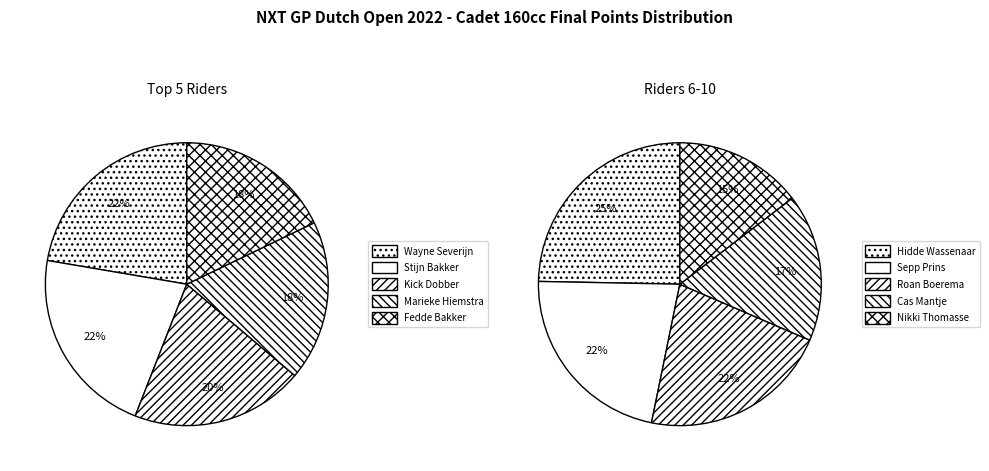

Is it true that Marieke Hiemstra is 1% of the pie?

False